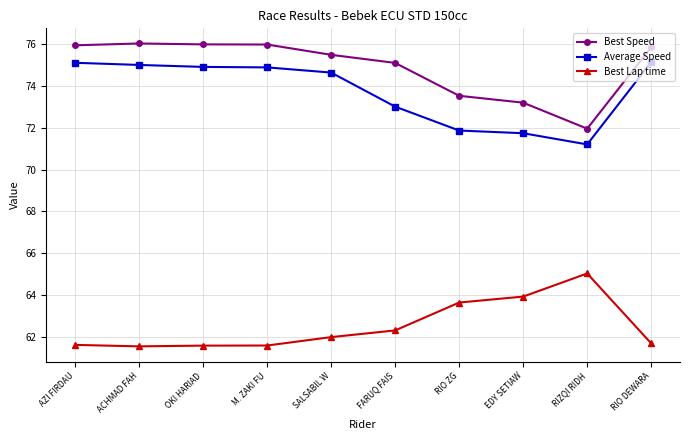

What is the label of the 6th point from the left?

FARUQ FAIS